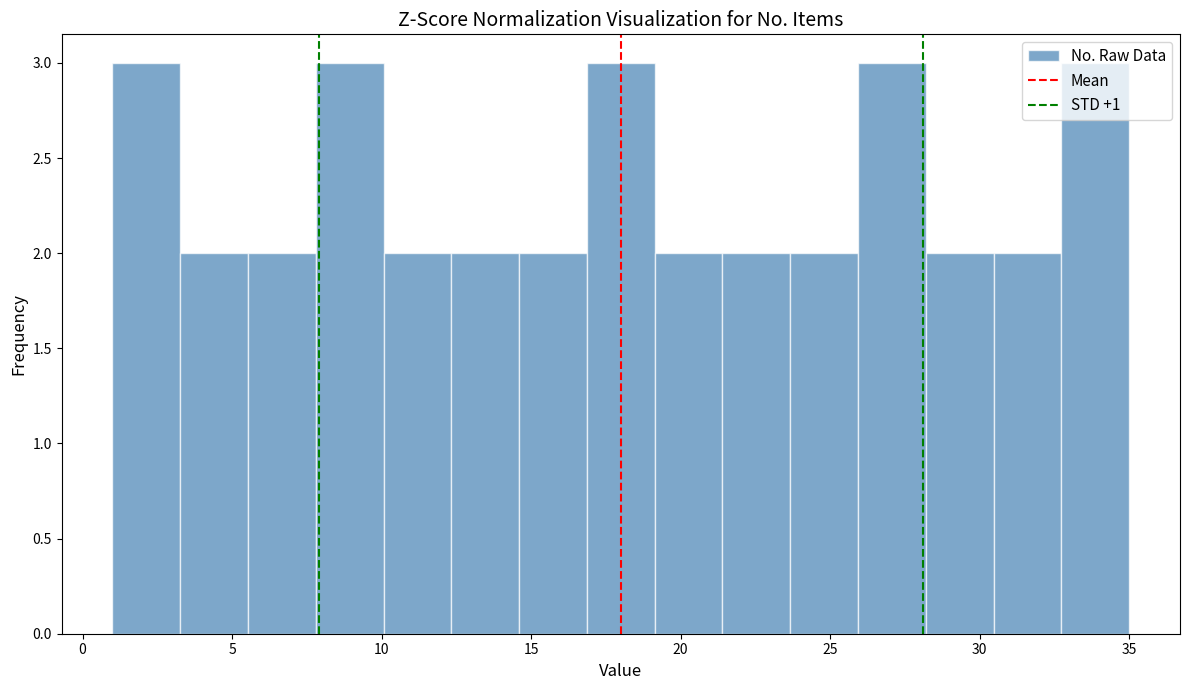

How tall is the bar that spans 3.5 to 5.5 on the x-axis? Neither the bar edges nor the heights are printed on the chart, so give them approximately, as read against the axes.

2